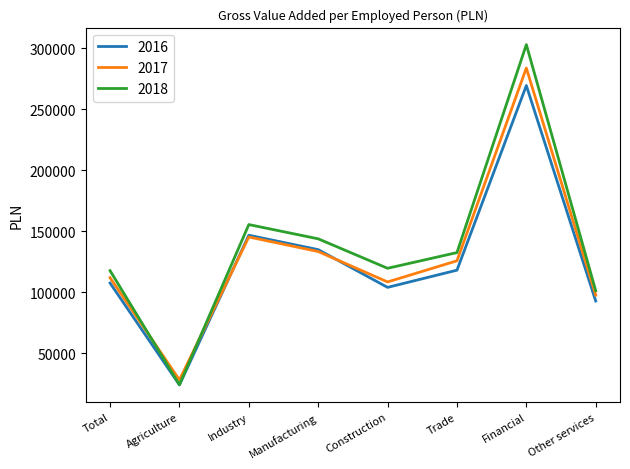

Count the number of data series in this chart.

3